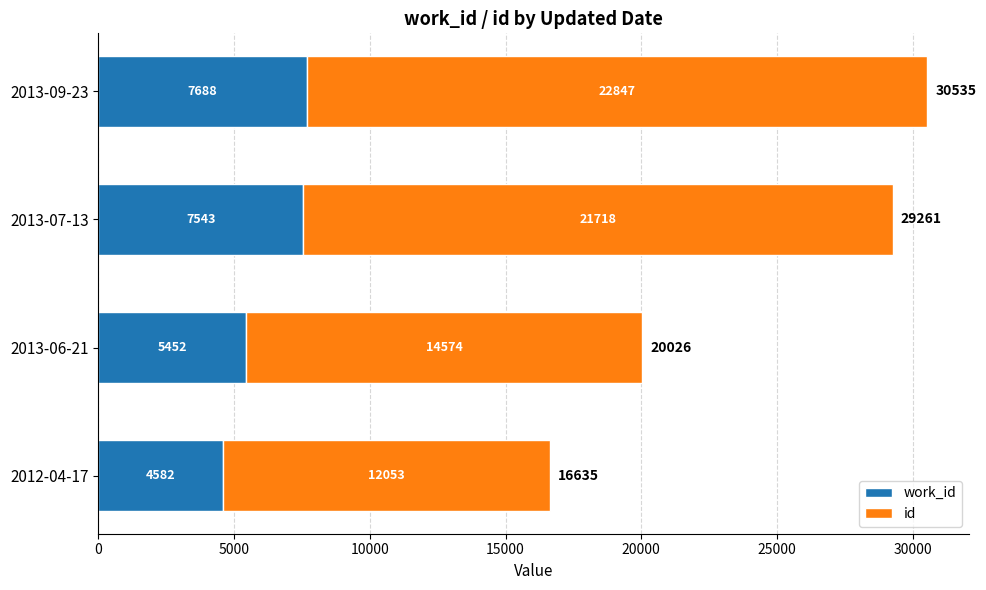

What is the total value across all series at 2013-07-13?

29261